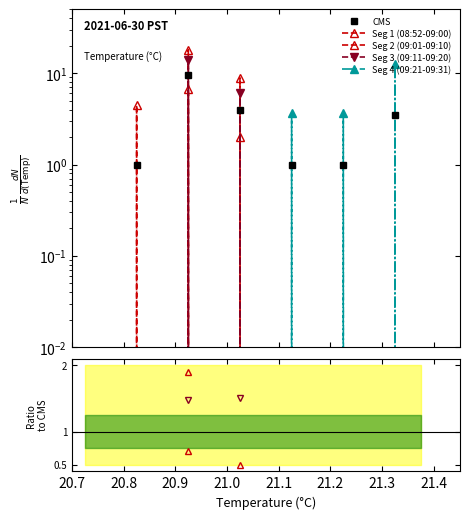

True or false: Seg 4 (09:21-09:31) and CMS intersect in this chart.

False